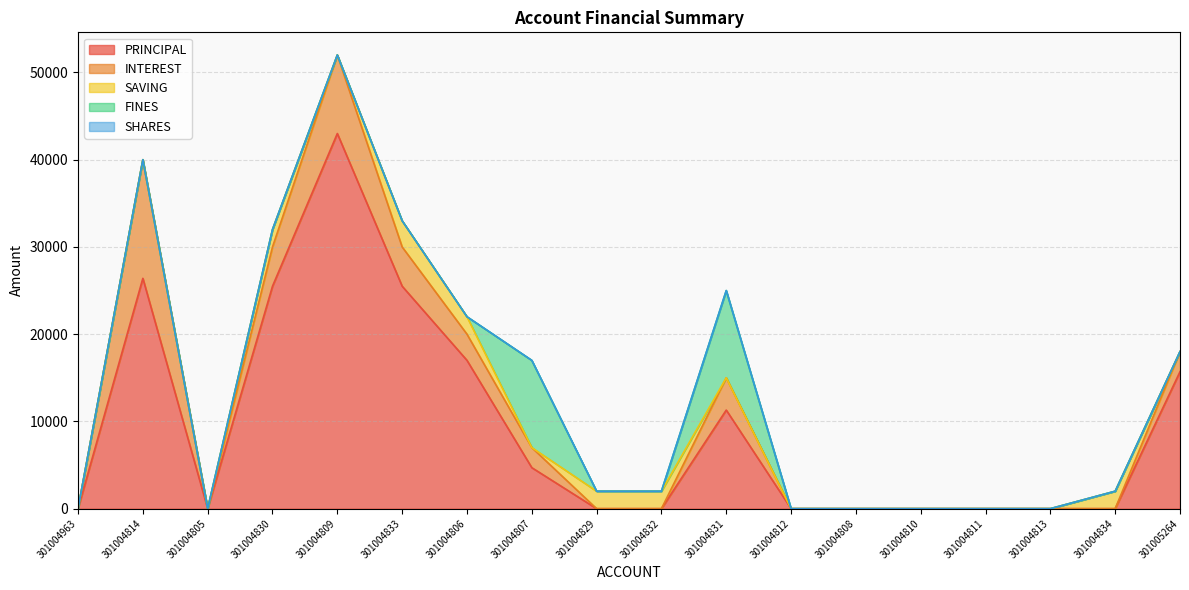

Which category has the highest value across all series?

301004809